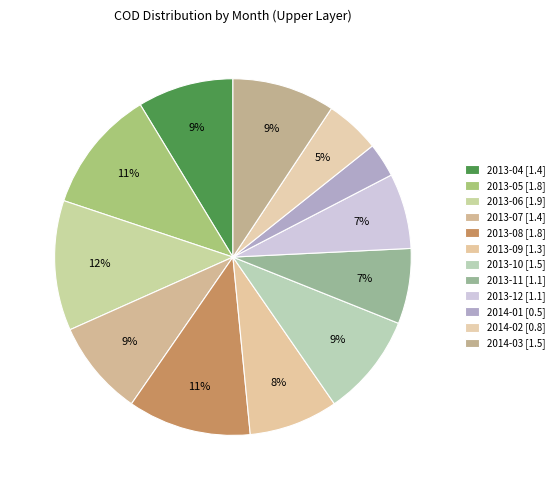

Is it true that 2013-06 is 12% of the pie?

True